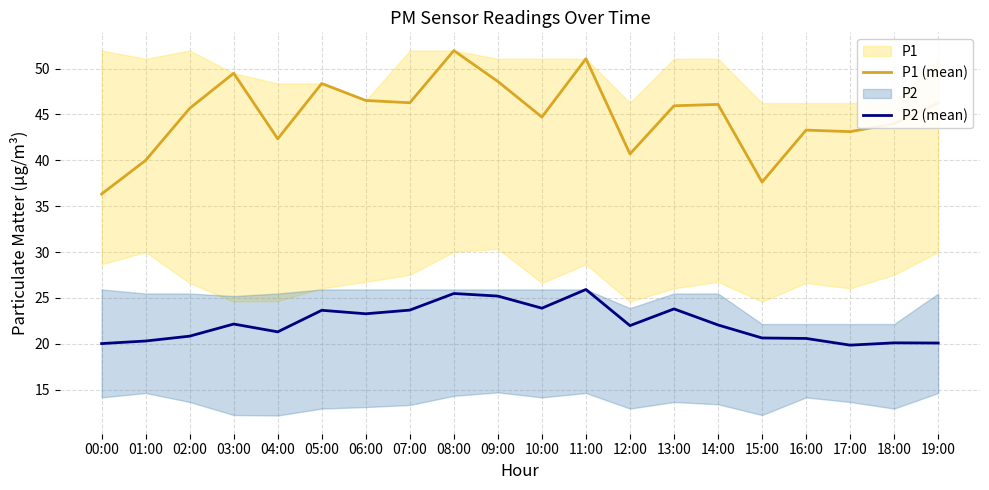

Reading left to right, transcribe all the data shown in this chart.

P1 (mean): 00:00=36.3	01:00=40.0	02:00=45.7	03:00=49.5	04:00=42.4	05:00=48.4	06:00=46.5	07:00=46.3	08:00=52.0	09:00=48.6	10:00=44.7	11:00=51.1	12:00=40.7	13:00=46.0	14:00=46.1	15:00=37.6	16:00=43.3	17:00=43.1	18:00=44.0	19:00=46.2
P2 (mean): 00:00=20.0	01:00=20.3	02:00=20.8	03:00=22.1	04:00=21.3	05:00=23.6	06:00=23.3	07:00=23.7	08:00=25.5	09:00=25.2	10:00=23.9	11:00=25.9	12:00=22.0	13:00=23.8	14:00=22.1	15:00=20.6	16:00=20.6	17:00=19.9	18:00=20.1	19:00=20.1